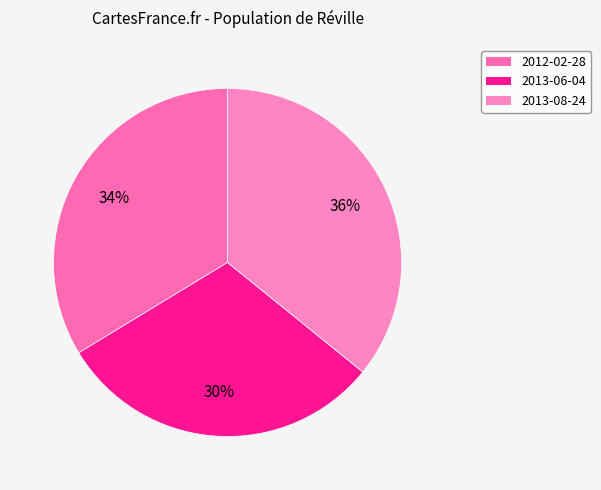

Which slice is the largest?

2013-08-24